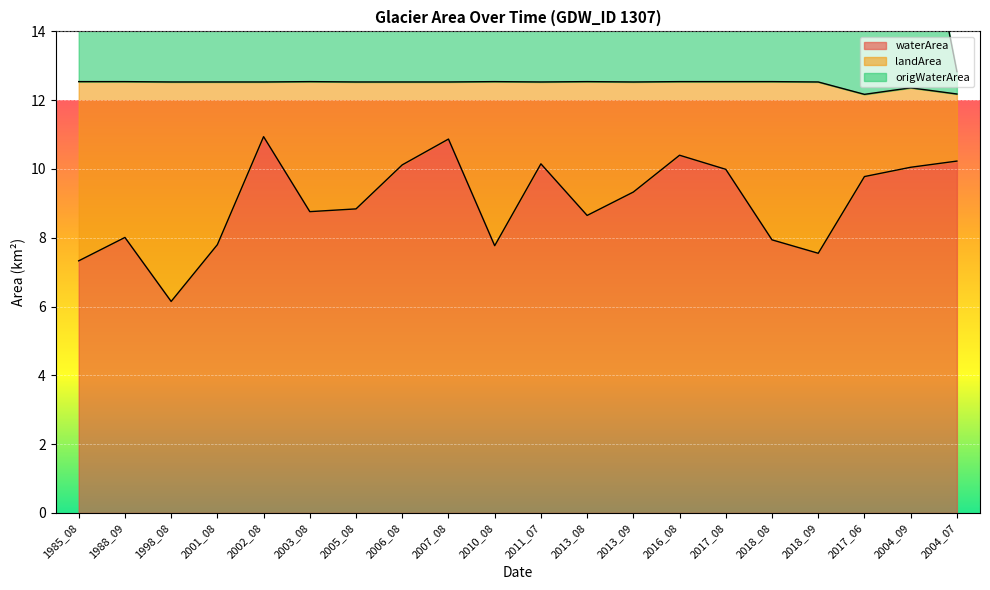

What is the difference between the maximum and second lowest values in the origWaterArea series?

9.3